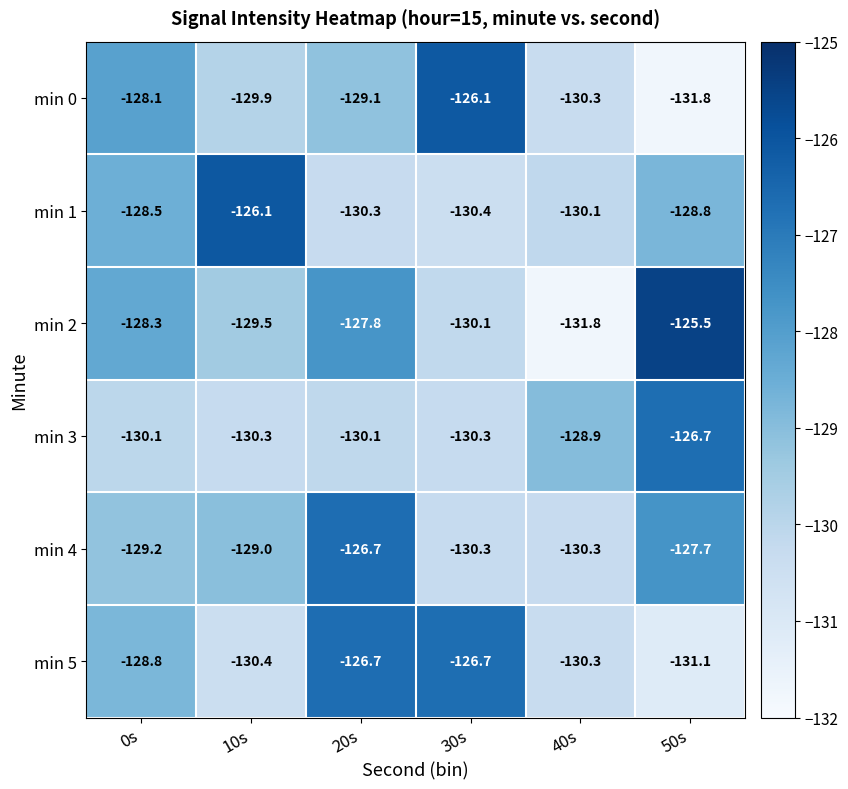

What is the sum of the min 5 values at 10s and 50s?

-261.5